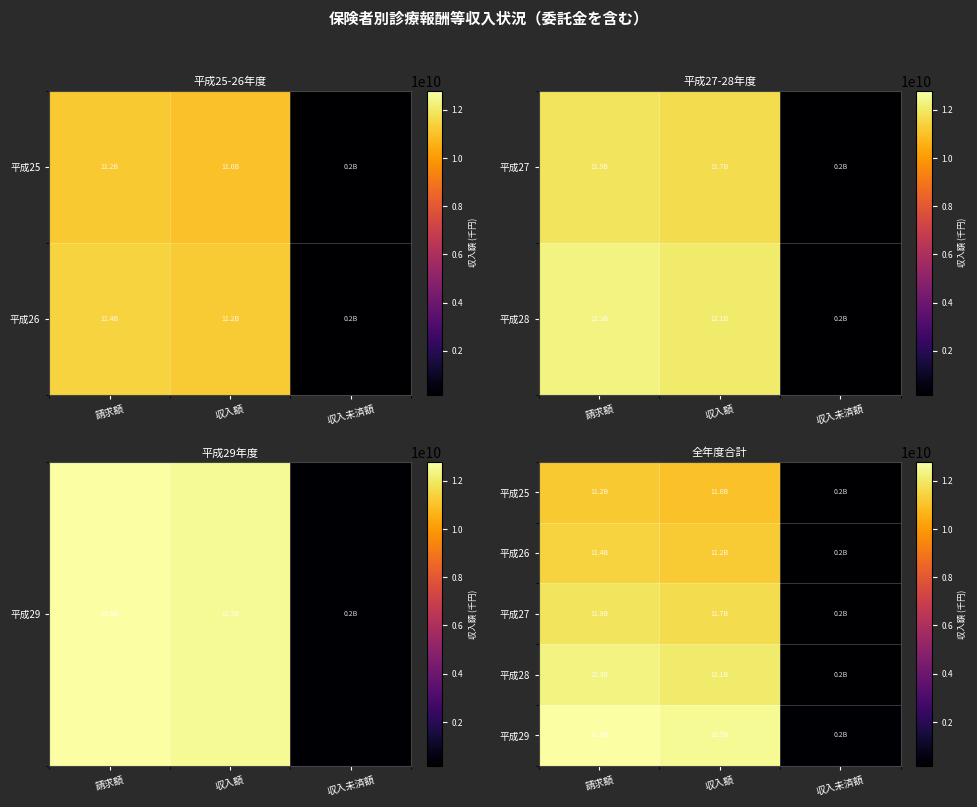

Is it true that 平成27 equals 11674541185 at 収入額?

True